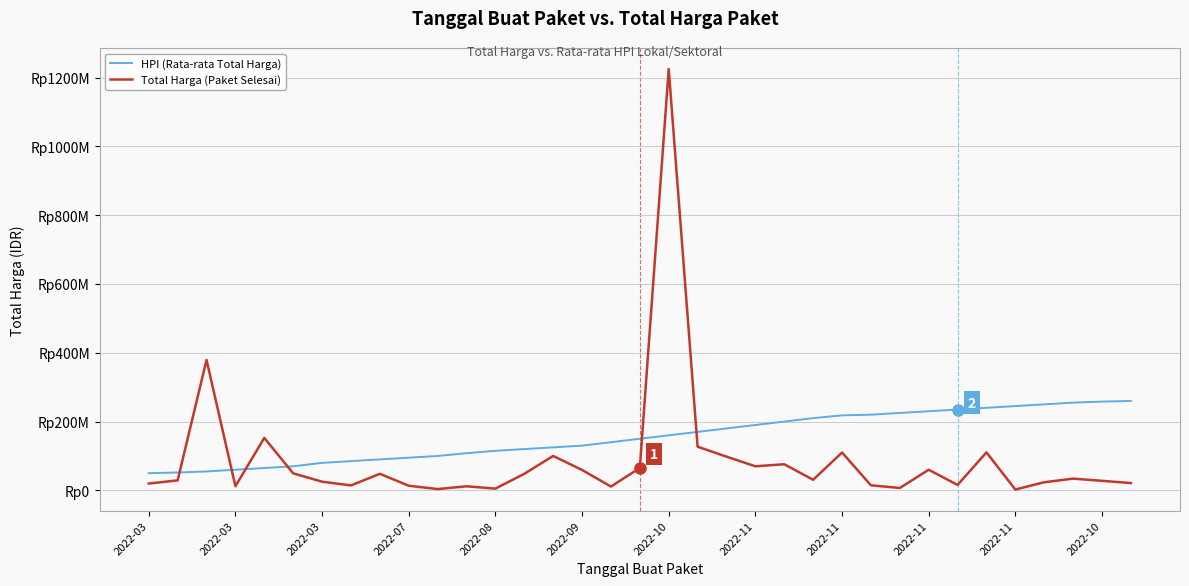

What are all the series names shown in the legend?

HPI (Rata-rata Total Harga), Total Harga (Paket Selesai)